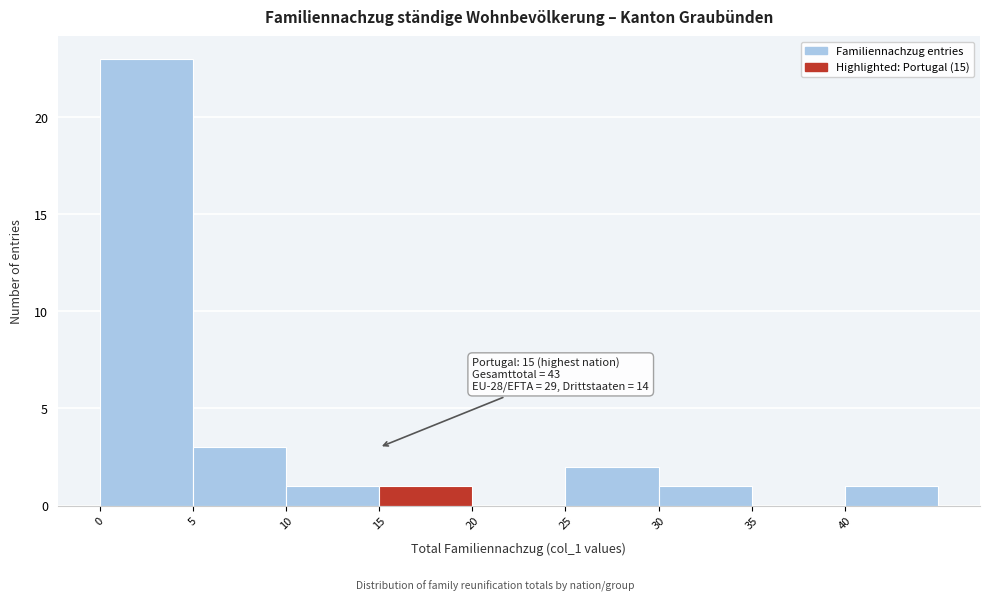

Over which range of the x-axis is the bar tallest?

0 to 5